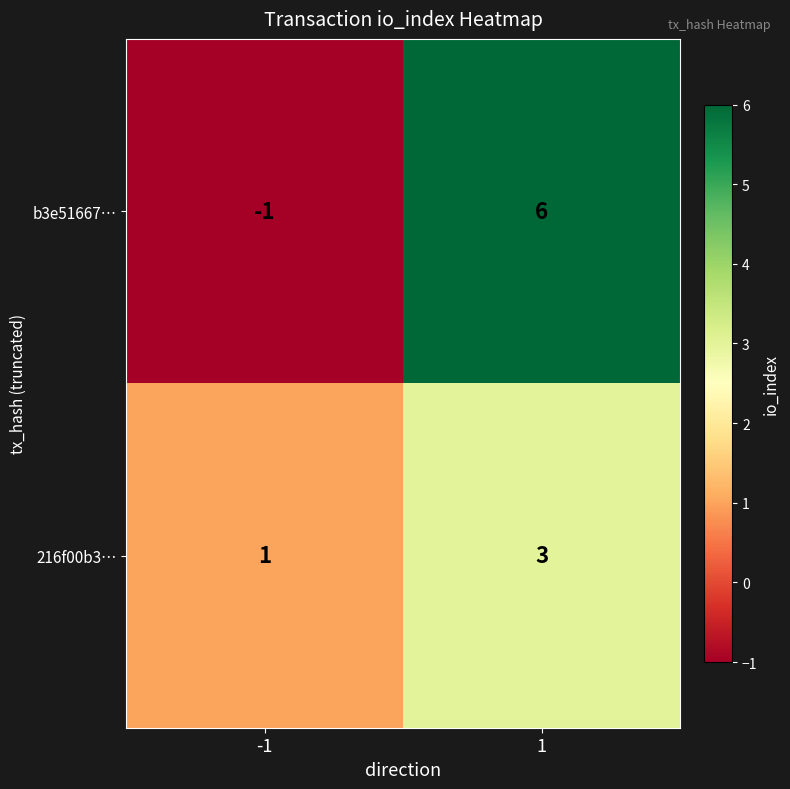

What is the difference between the b3e51667… values at -1 and 1?

7